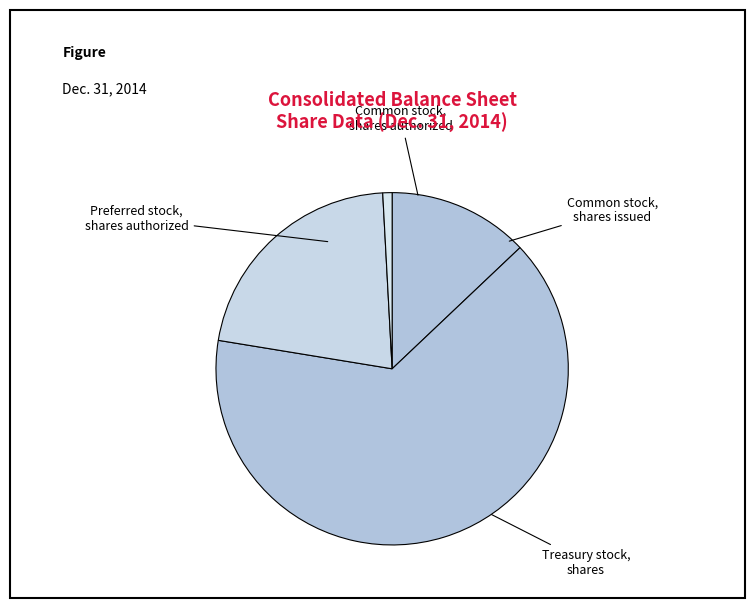

To the nearest percent, what is the combined percentage of Common stock, shares issued and Treasury stock, shares?

22%